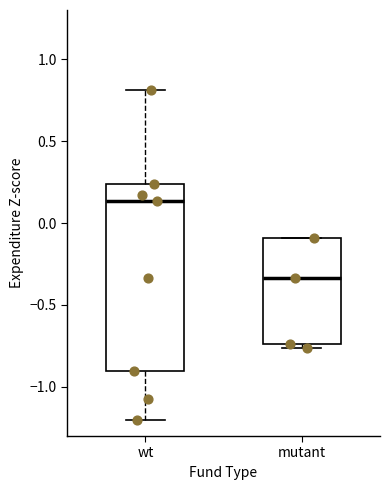

Which box is the tallest, from its lower edge to its upper edge?

wt